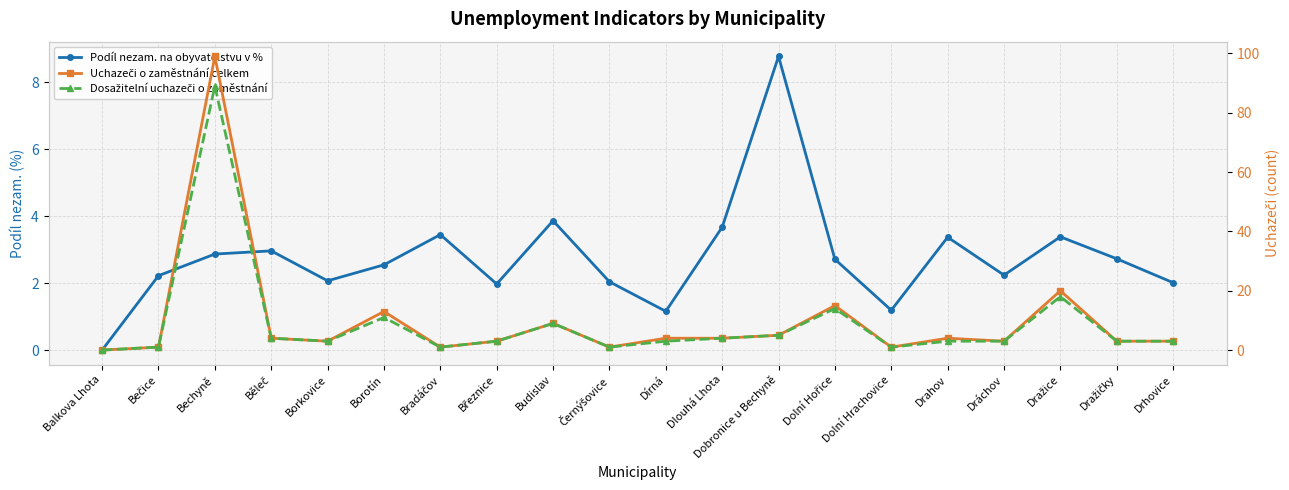

How many lines are shown in the chart?

3